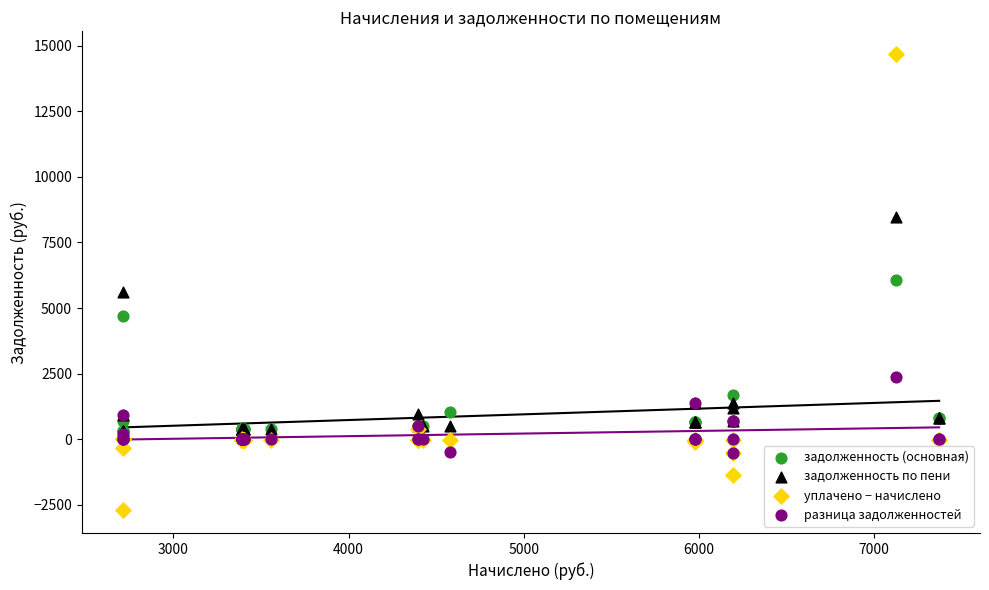

In the задолженность (основная) series, what Y value is closest to 3041?

1688.3